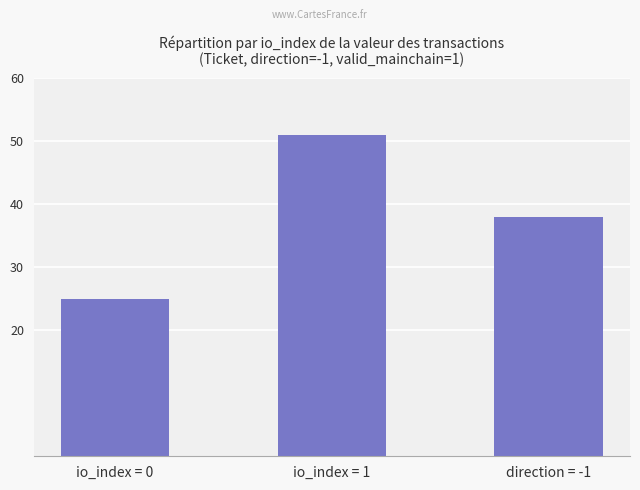

What is the label of the 3rd bar from the right?

io_index = 0